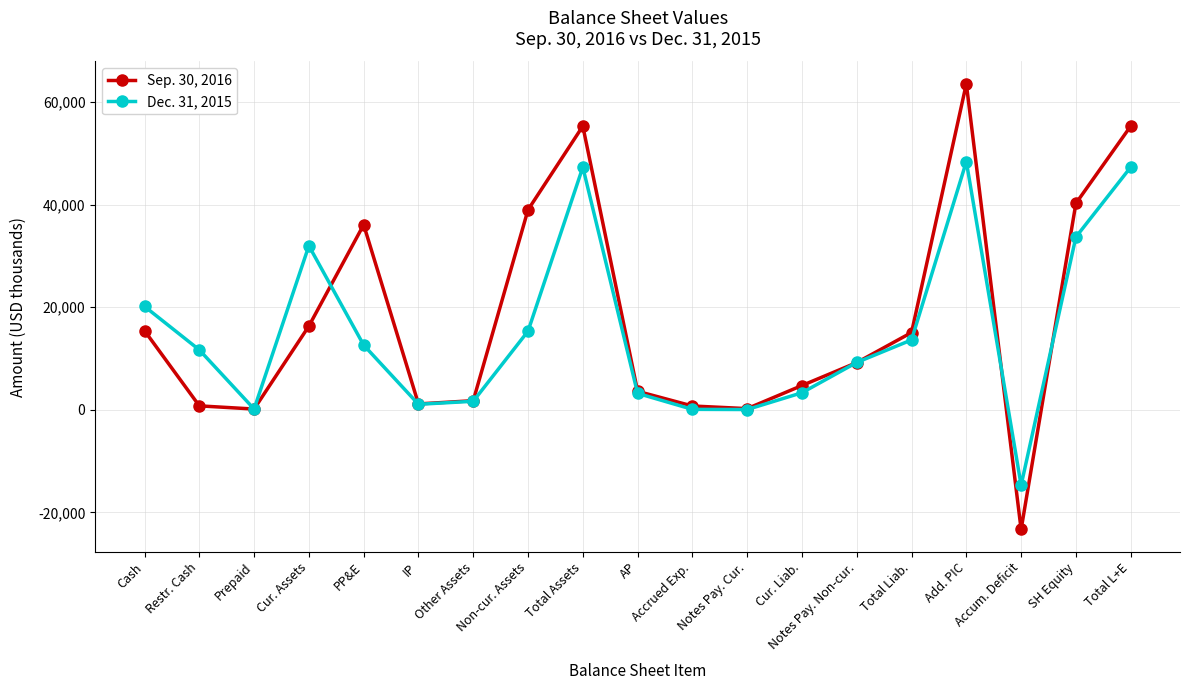

What is the difference between the maximum and minimum values in the Sep. 30, 2016 series?

86859